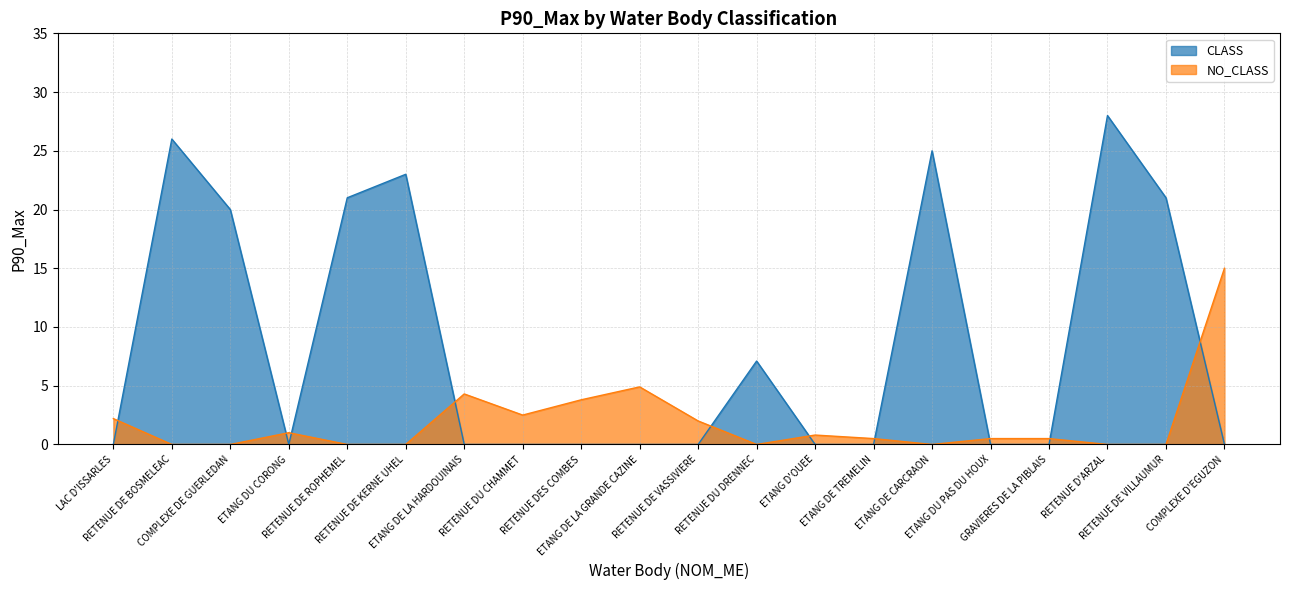

How many data points does each series have?

20